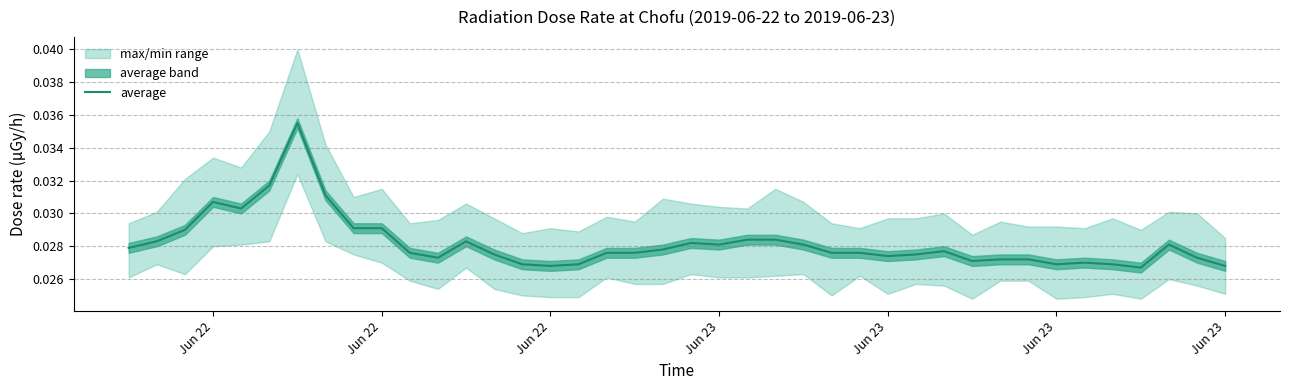

Does the chart have visible grid lines?

Yes